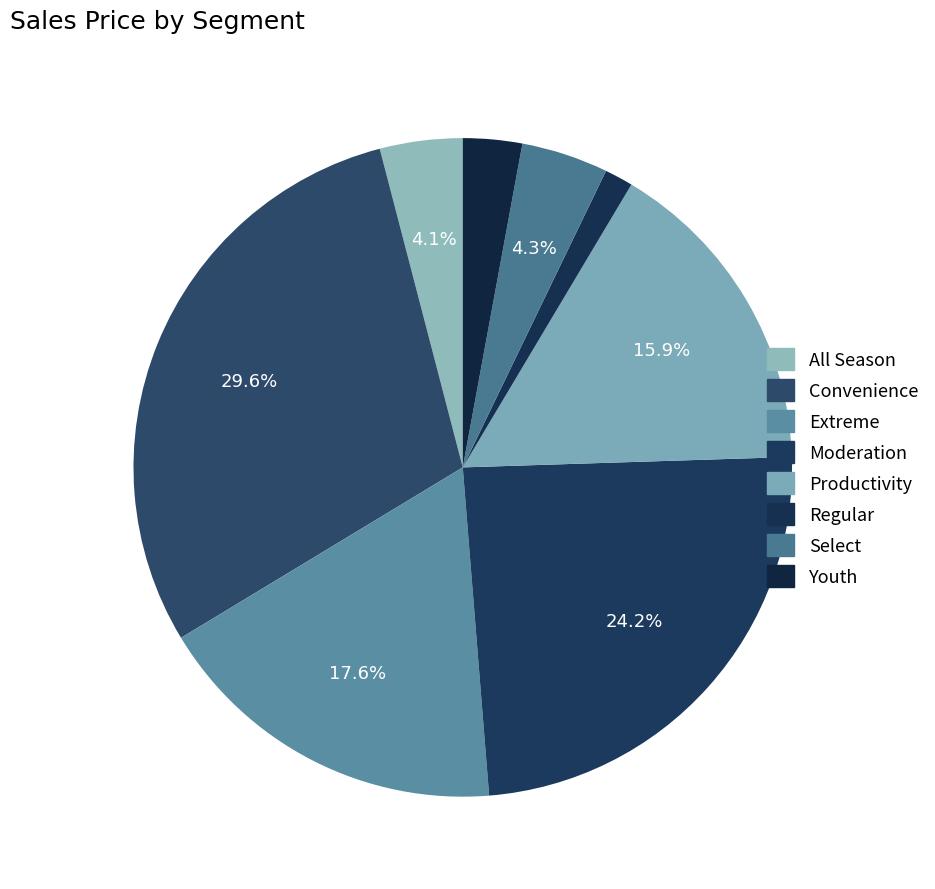

Which slice is the smallest?

Regular